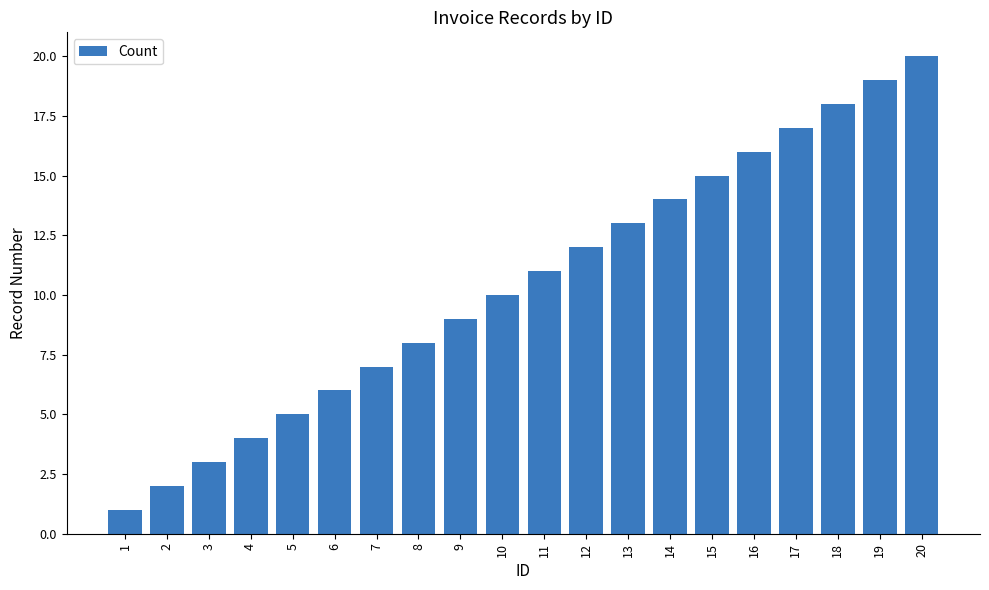

List the labels in order of value, largest first.

20, 19, 18, 17, 16, 15, 14, 13, 12, 11, 10, 9, 8, 7, 6, 5, 4, 3, 2, 1